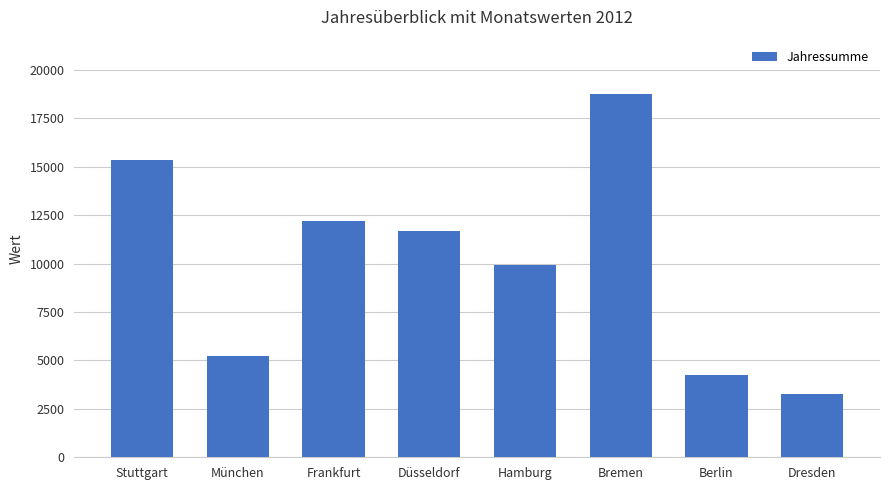

Between Frankfurt and Hamburg, which is larger?

Frankfurt